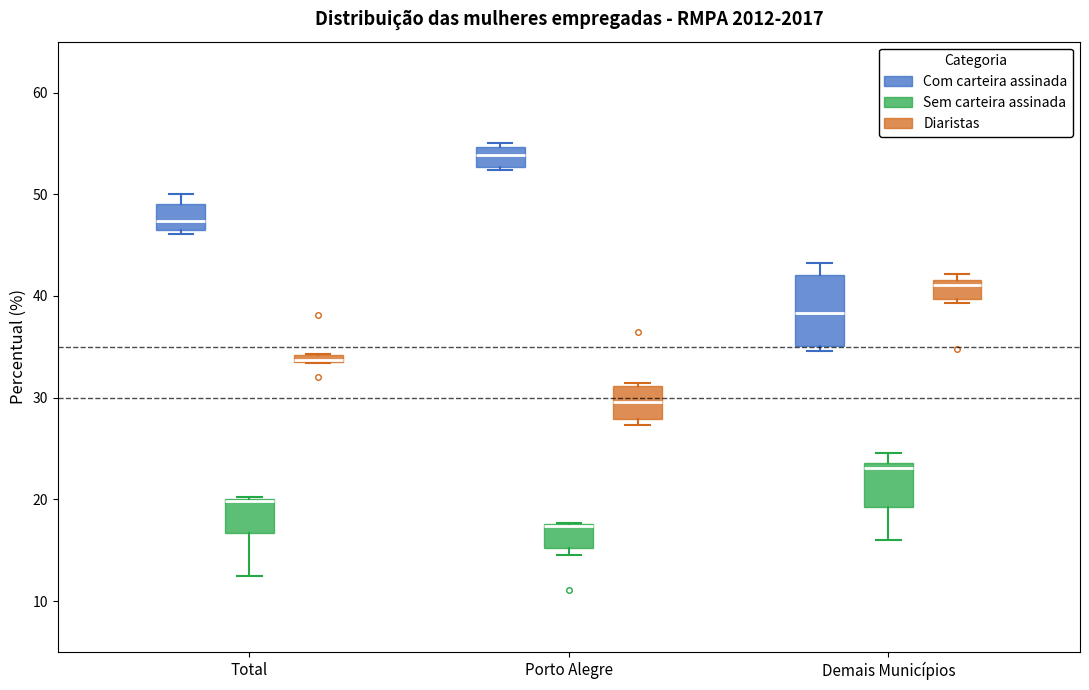

Where is the upper edge of the box for Total (Sem carteira assinada) on the y-axis? The values are not printed on the chart, so give them approximately, as read against the axis.

20